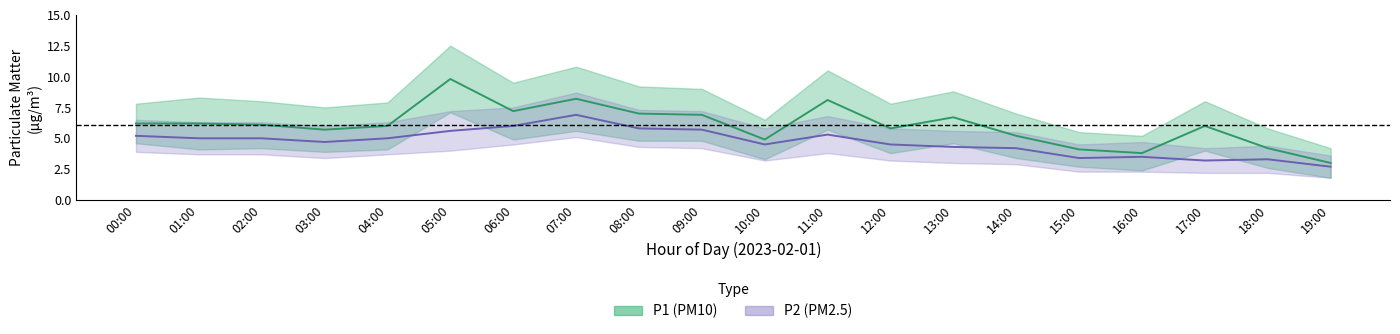

What is the difference between the second highest and minimum values in the P2_lower series?

2.7